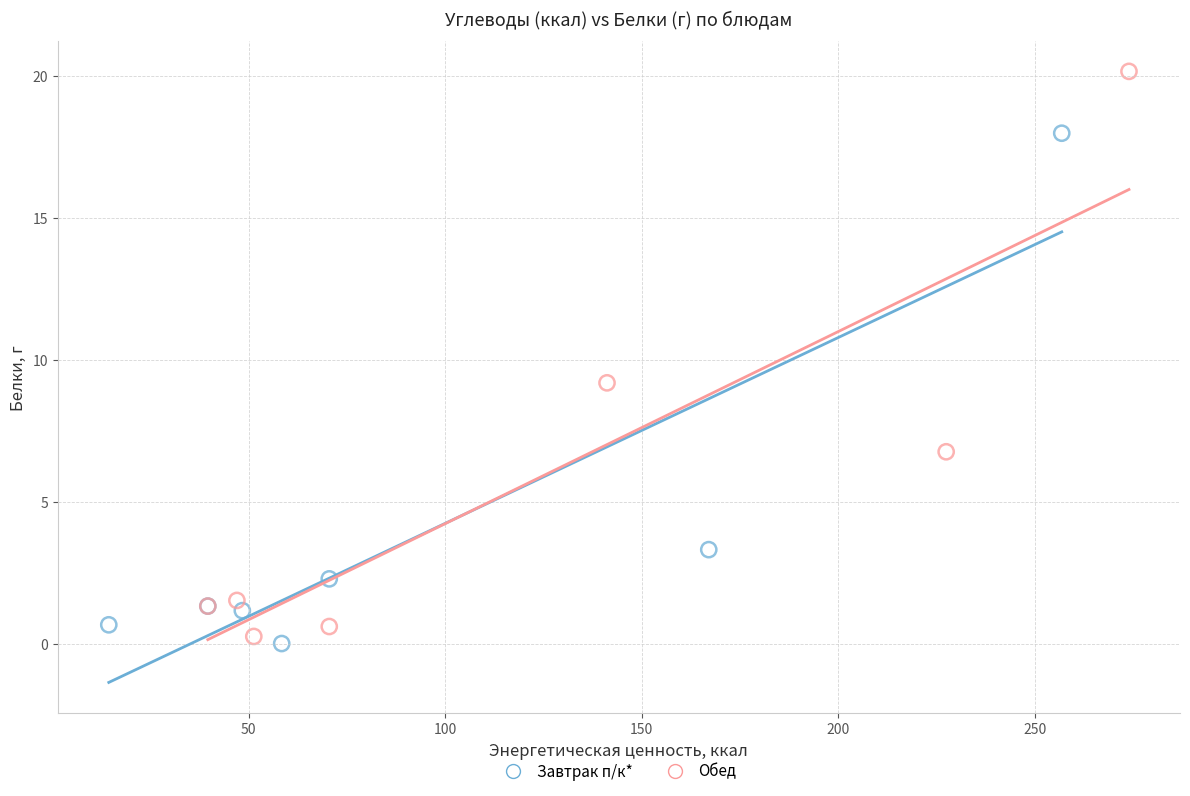

Which series has the largest Y range (max minus min)?

Обед